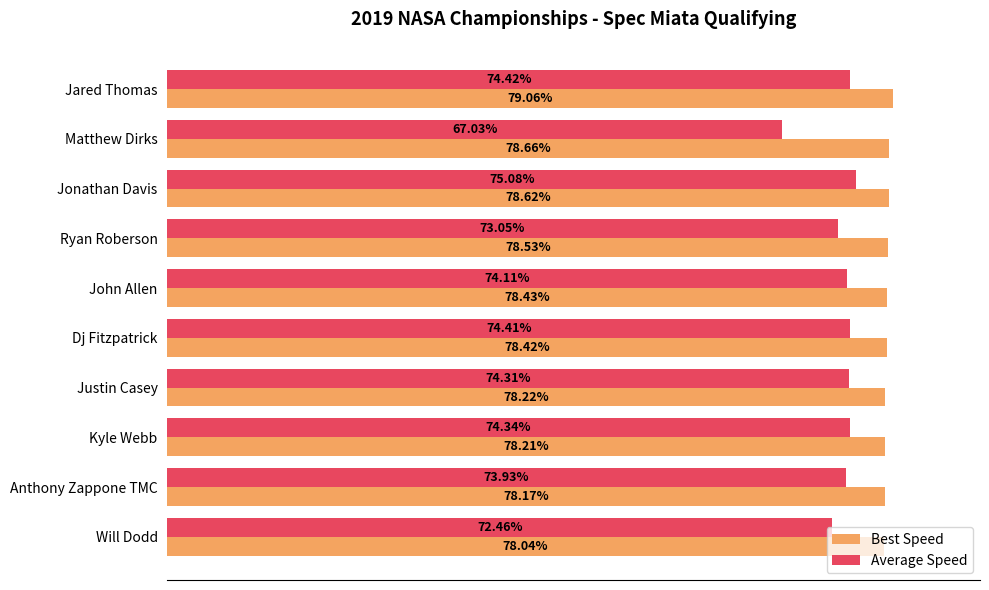

Which category has the lowest value across all series?

Matthew Dirks